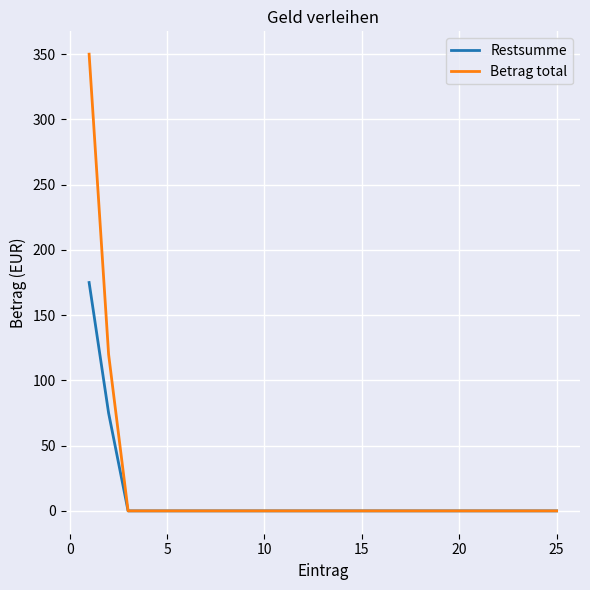

What are all the series names shown in the legend?

Restsumme, Betrag total